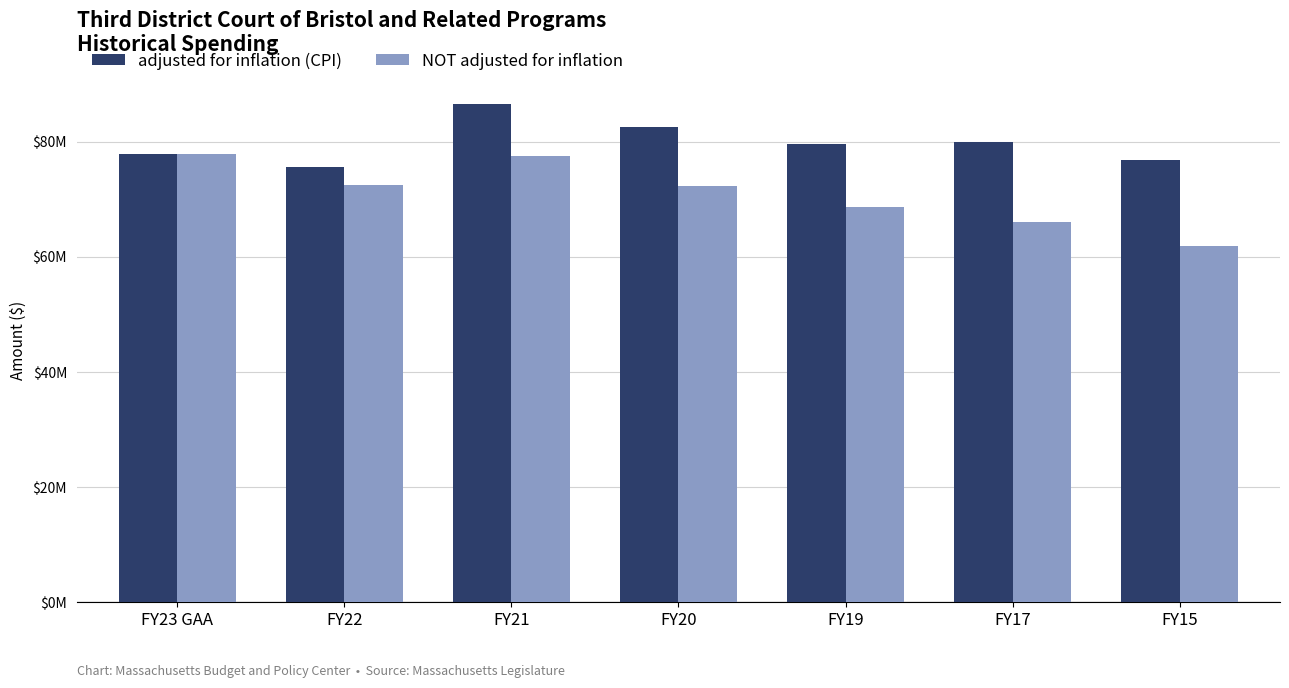

Are the bars horizontal?

No